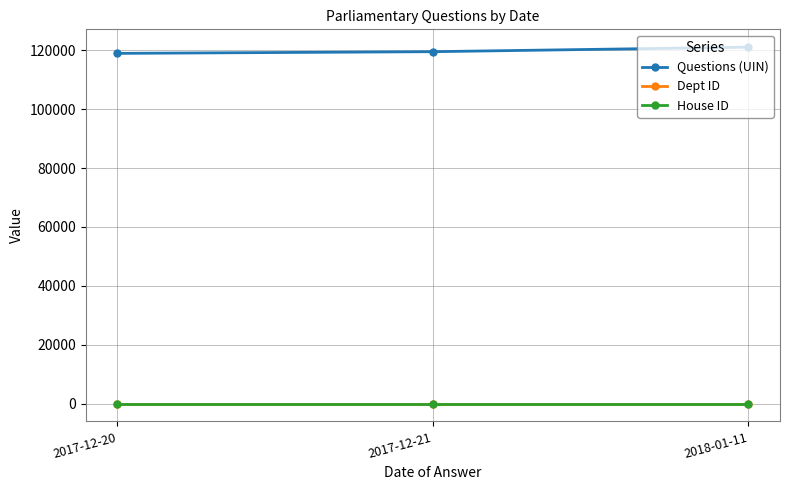

Count the number of categories in the chart.

3